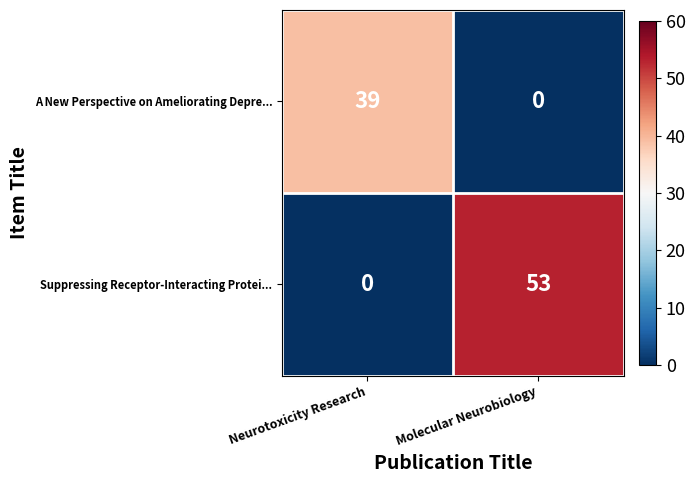

At which label is A New Perspective on Ameliorating Depre... closest to 19?

Molecular Neurobiology